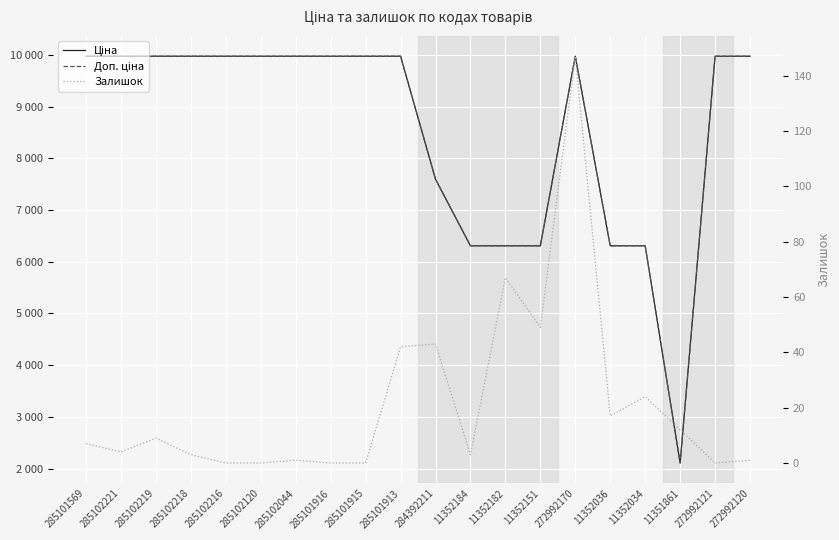

What is the maximum value for Залишок?

147.0